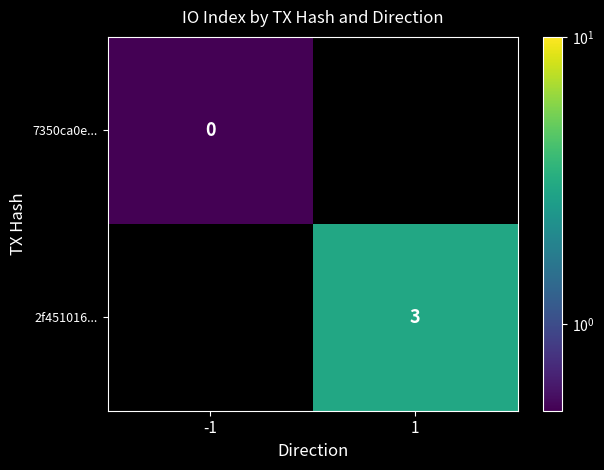

True or false: 2f451016... has a value of 4.9 at 1.

False